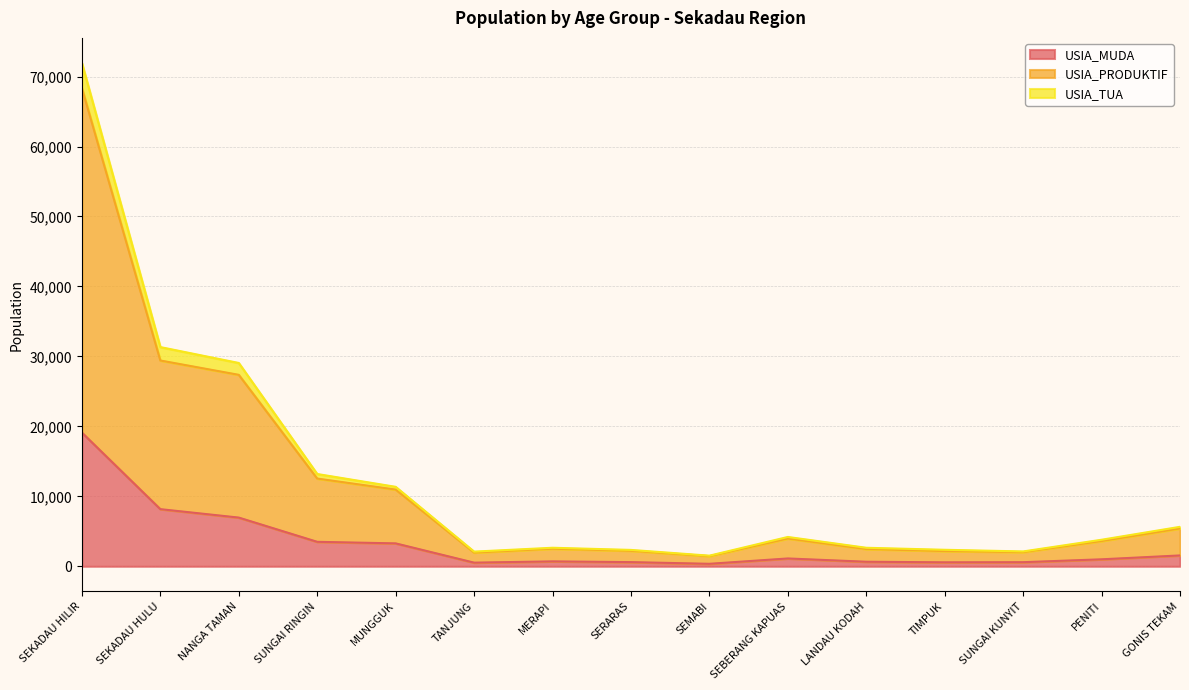

Which series has the widest spread of values?

USIA_PRODUKTIF